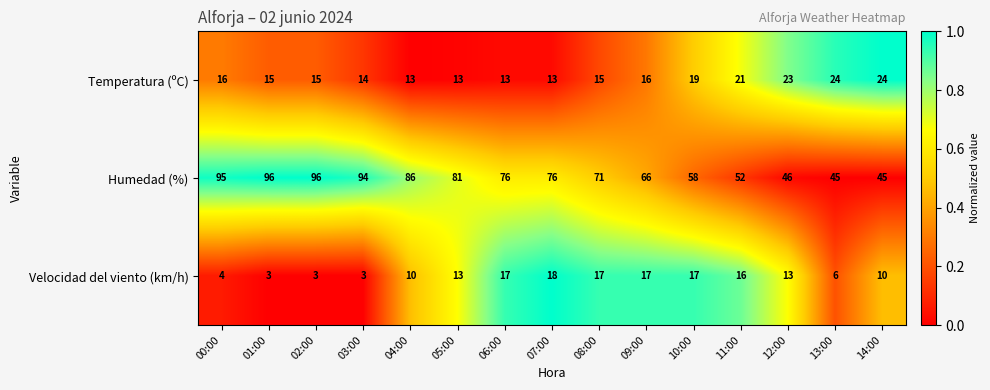

Rank the series by their maximum value, from lowest to highest.

Velocidad del viento (km/h), Temperatura (ºC), Humedad (%)